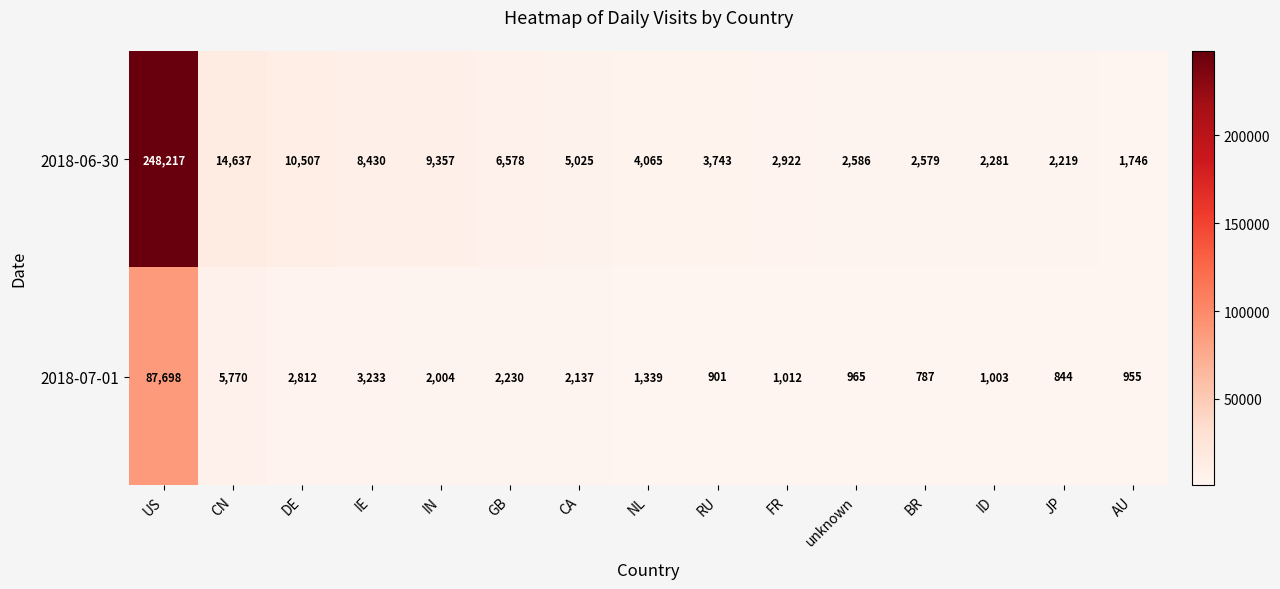

Reading left to right, extract all data points from this chart.

2018-06-30: US=248217	CN=14637	DE=10507	IE=8430	IN=9357	GB=6578	CA=5025	NL=4065	RU=3743	FR=2922	unknown=2586	BR=2579	ID=2281	JP=2219	AU=1746
2018-07-01: US=87698	CN=5770	DE=2812	IE=3233	IN=2004	GB=2230	CA=2137	NL=1339	RU=901	FR=1012	unknown=965	BR=787	ID=1003	JP=844	AU=955